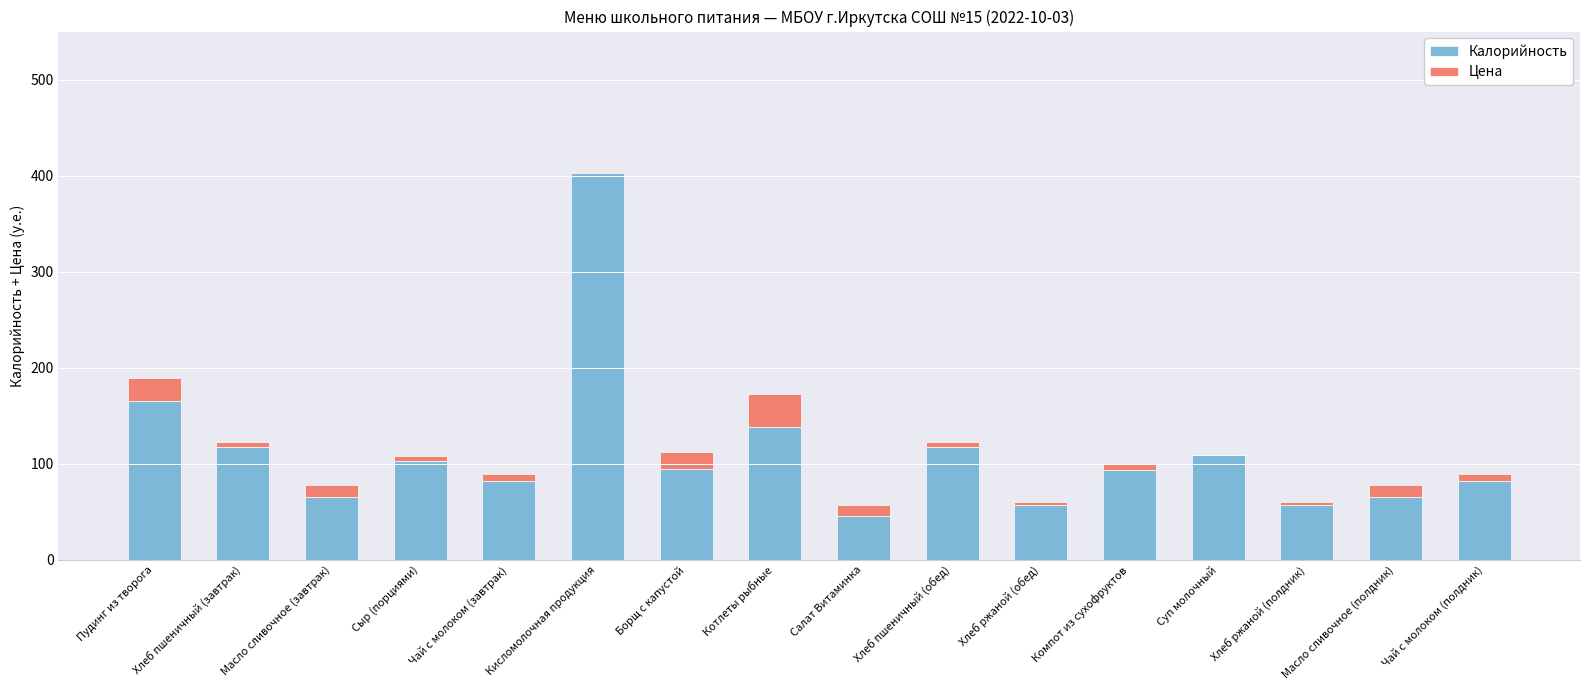

What is the approximate value of Калорийность at Хлеб ржаной (полдник)?

57.5